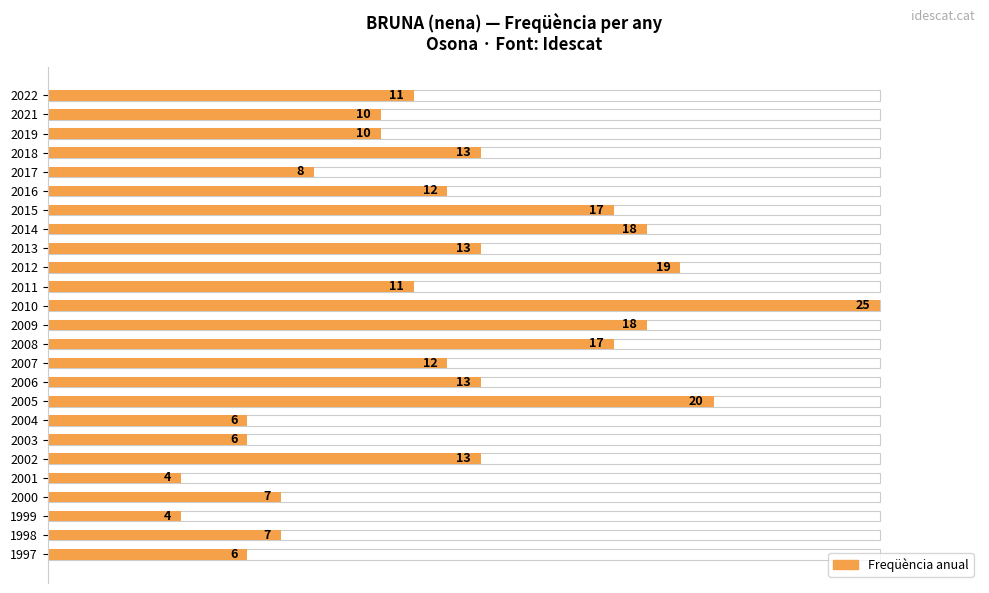

Reading right to left, list all the values displayed in this chart.

6	7	4	7	4	13	6	6	20	13	12	17	18	25	11	19	13	18	17	12	8	13	10	10	11